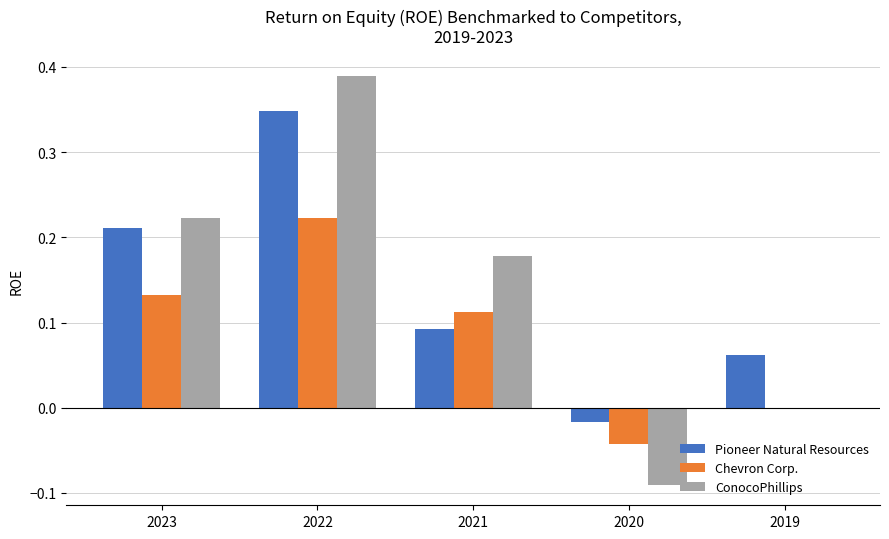

At which category does the chart reach its peak across all series?

2022